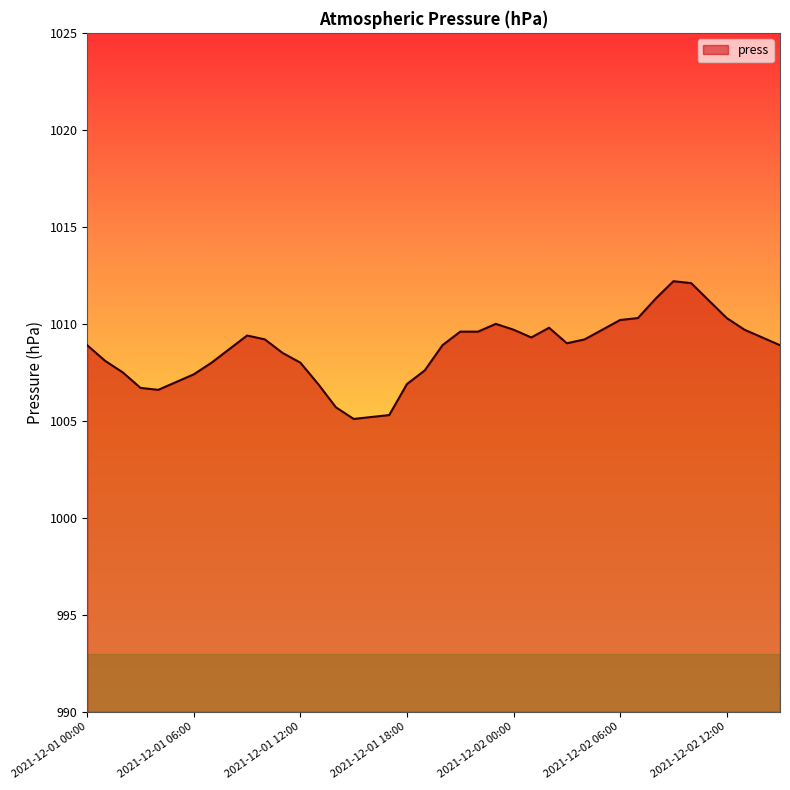

What is the difference between the maximum and minimum values?

7.1